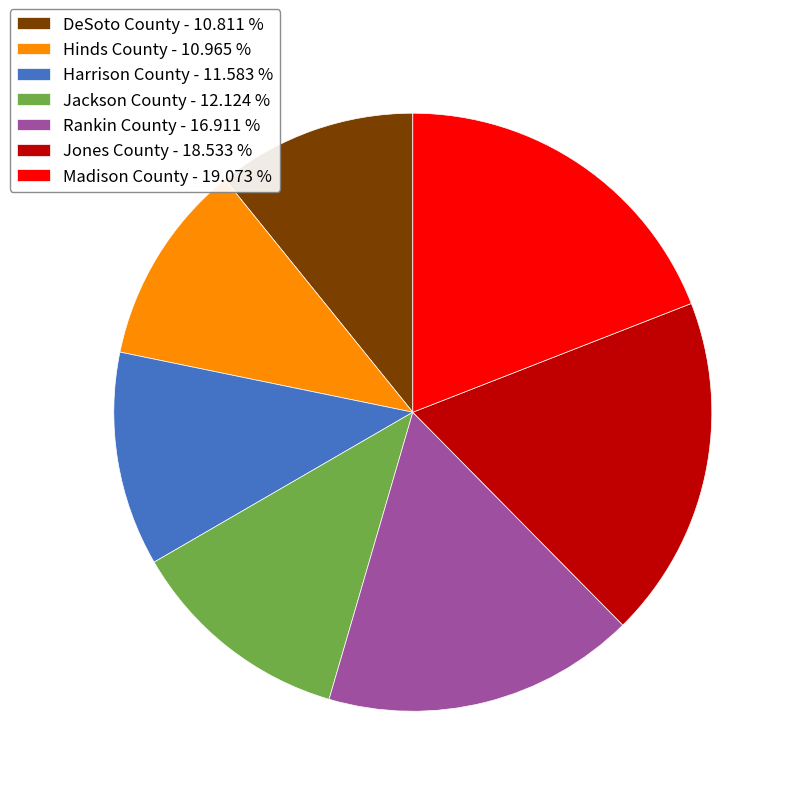

Does Harrison County - 11.583 % account for over 50% of the chart?

No